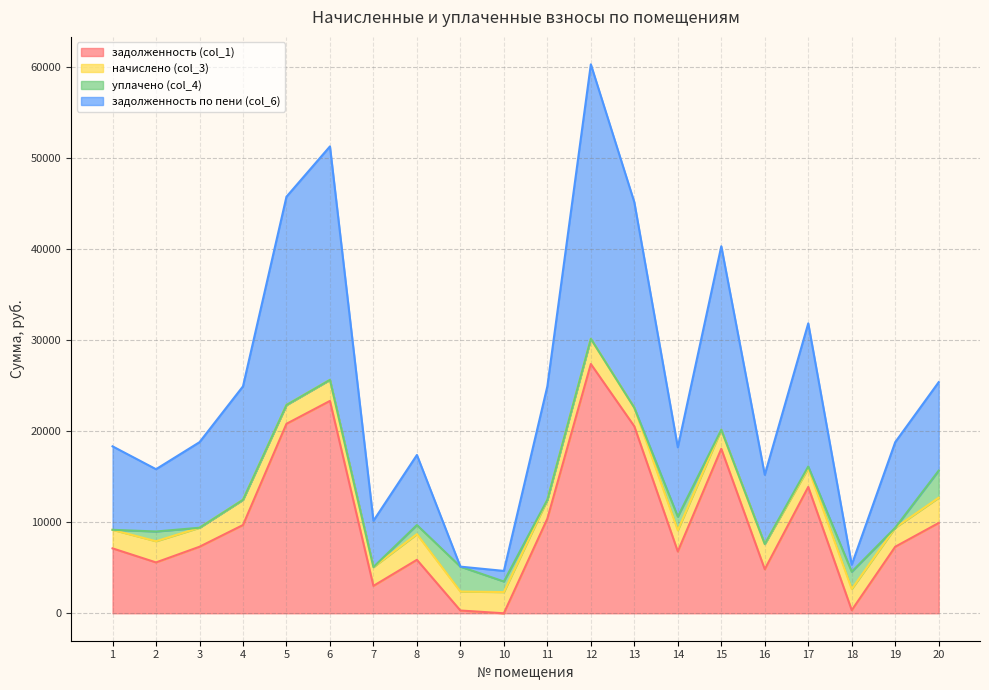

True or false: задолженность по пени (col_6) and задолженность (col_1) cross at least once.

False